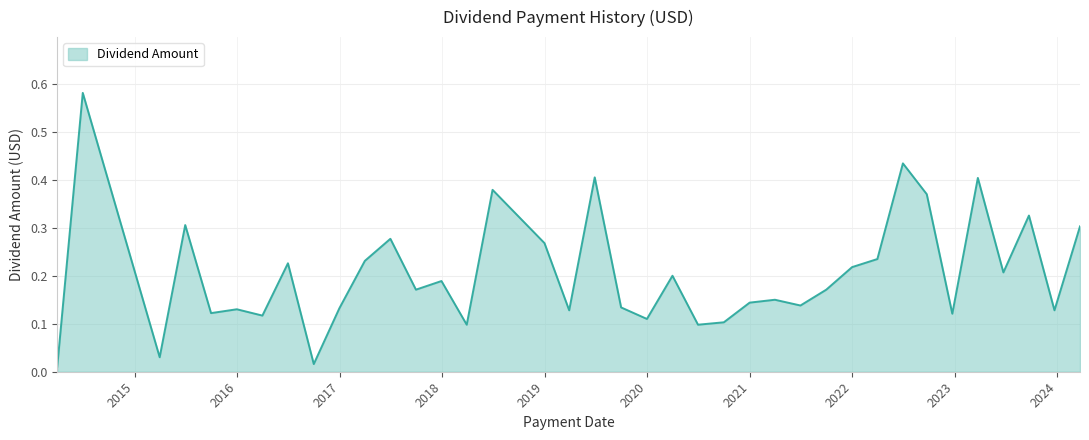

Count the number of data series in this chart.

1